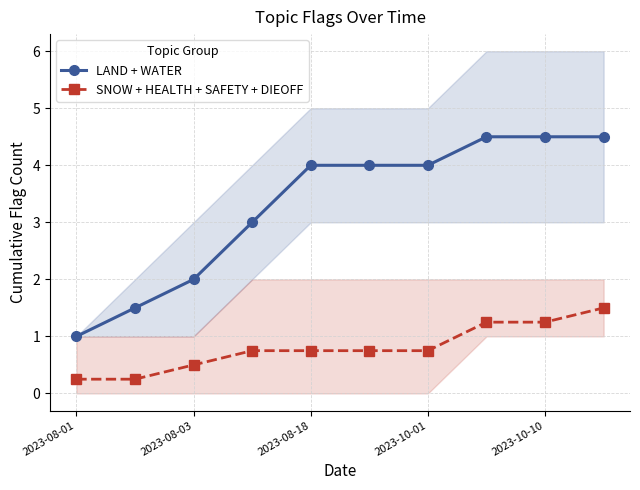

True or false: LAND + WATER and SNOW + HEALTH + SAFETY + DIEOFF intersect in this chart.

False